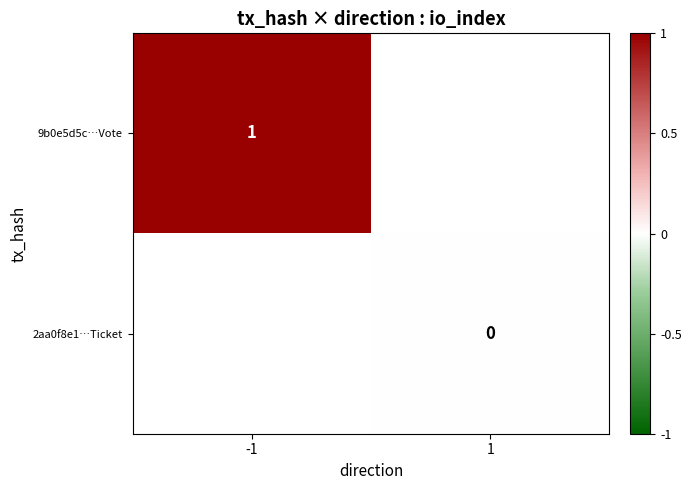

The 9b0e5d5c…Vote series shows 2 at -1. True or false?

False